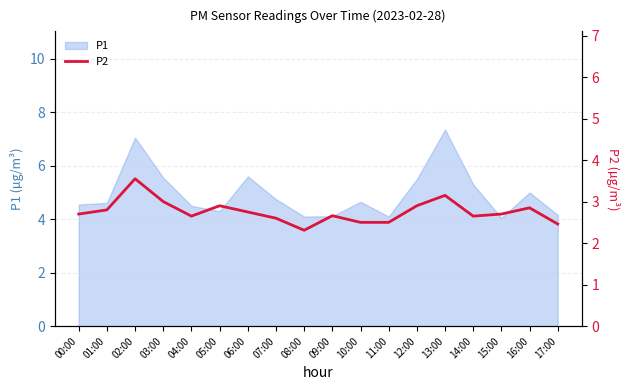

Reading left to right, transcribe all the data shown in this chart.

2.7	2.8	3.5	3.0	2.6	2.9	2.8	2.6	2.3	2.7	2.5	2.5	2.9	3.1	2.6	2.7	2.9	2.5